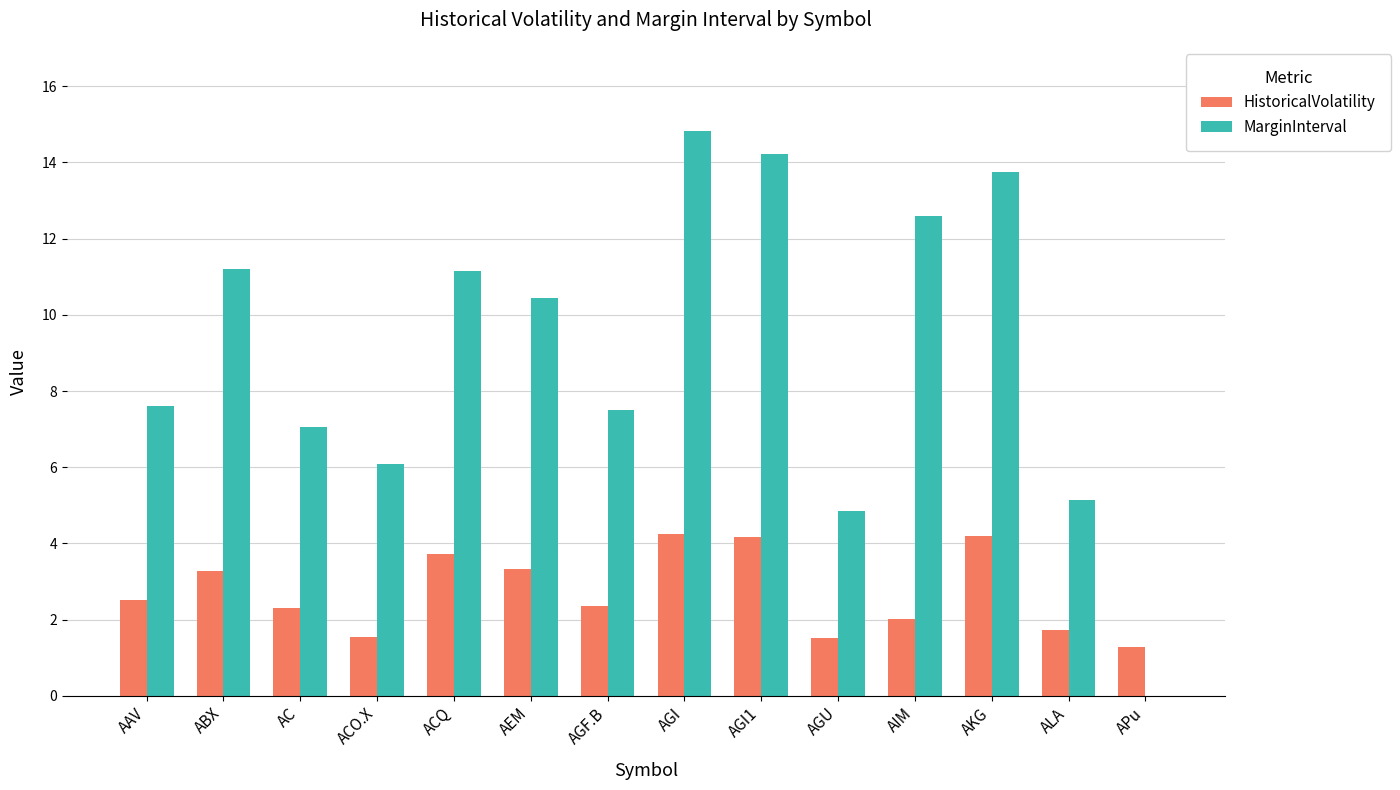

How many categories are shown in the chart?

14